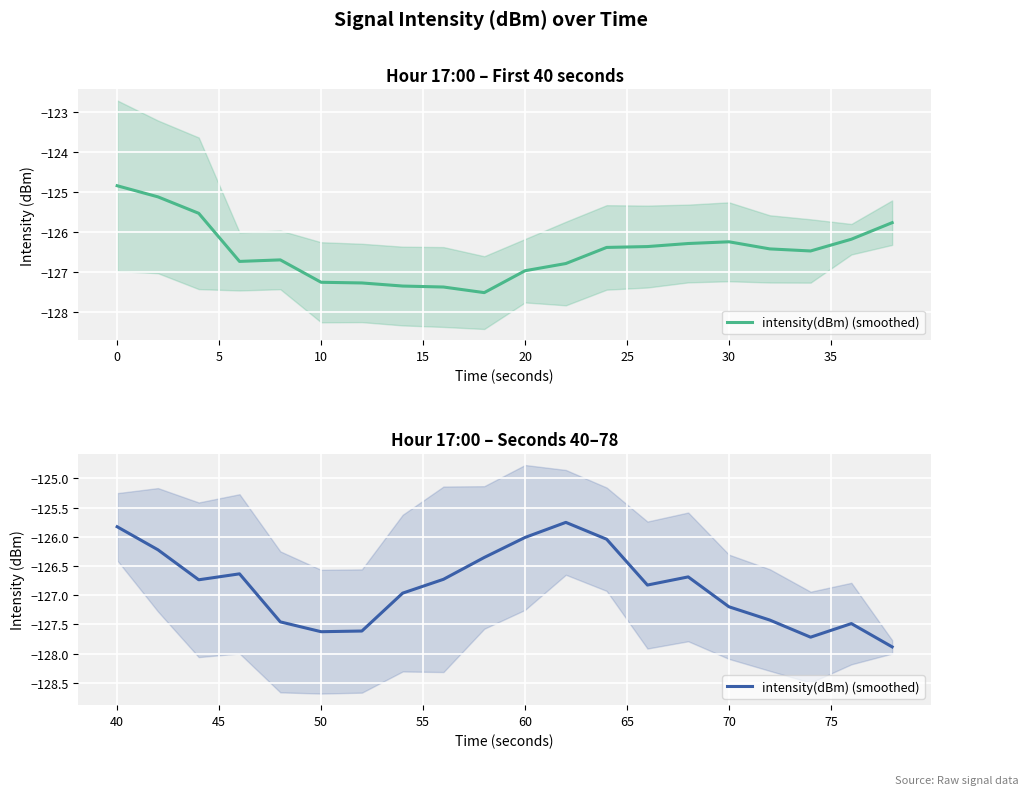

Is this an area chart (filled region under the line)?

No